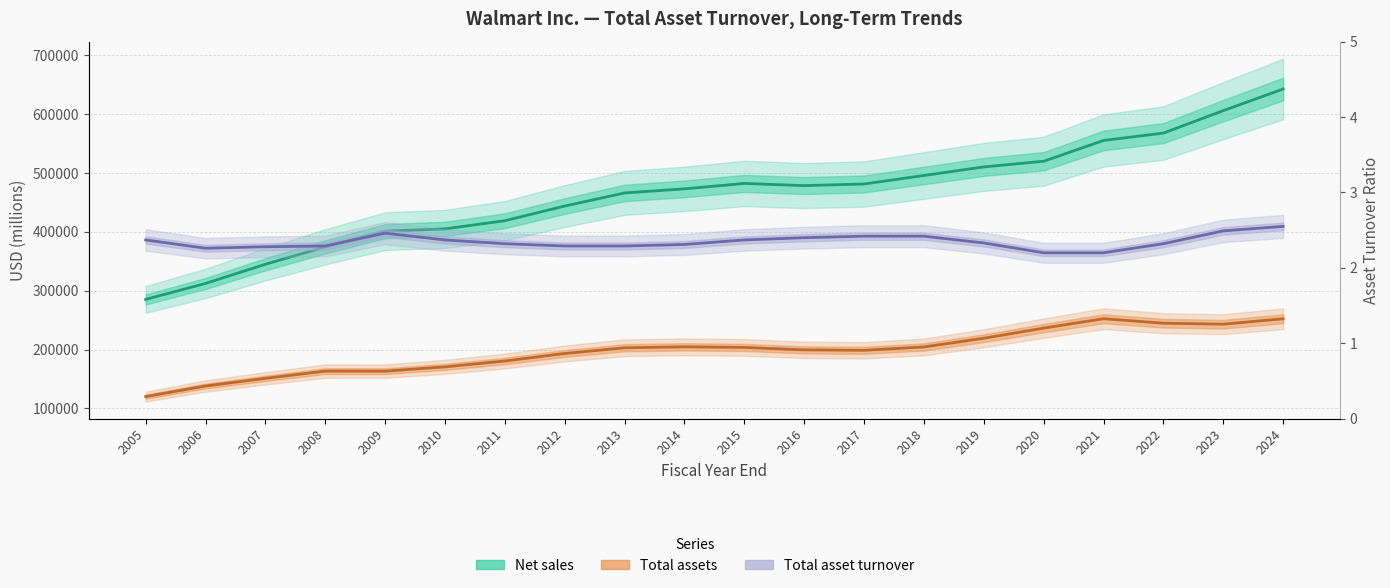

Reading left to right, transcribe all the data shown in this chart.

Net sales: 285222.0	312427.0	344992.0	374526.0	401244.0	405046.0	418952.0	443854.0	466114.0	473076.0	482229.0	478614.0	481317.0	495761.0	510329.0	519926.0	555233.0	567762.0	605881.0	642637.0
Total assets: 120223.0	138187.0	151193.0	163514.0	163429.0	170706.0	180663.0	193406.0	203105.0	204751.0	203706.0	199581.0	198825.0	204522.0	219295.0	236495.0	252496.0	244860.0	243197.0	252399.0
Total asset turnover: 2.4	2.3	2.3	2.3	2.5	2.4	2.3	2.3	2.3	2.3	2.4	2.4	2.4	2.4	2.3	2.2	2.2	2.3	2.5	2.5